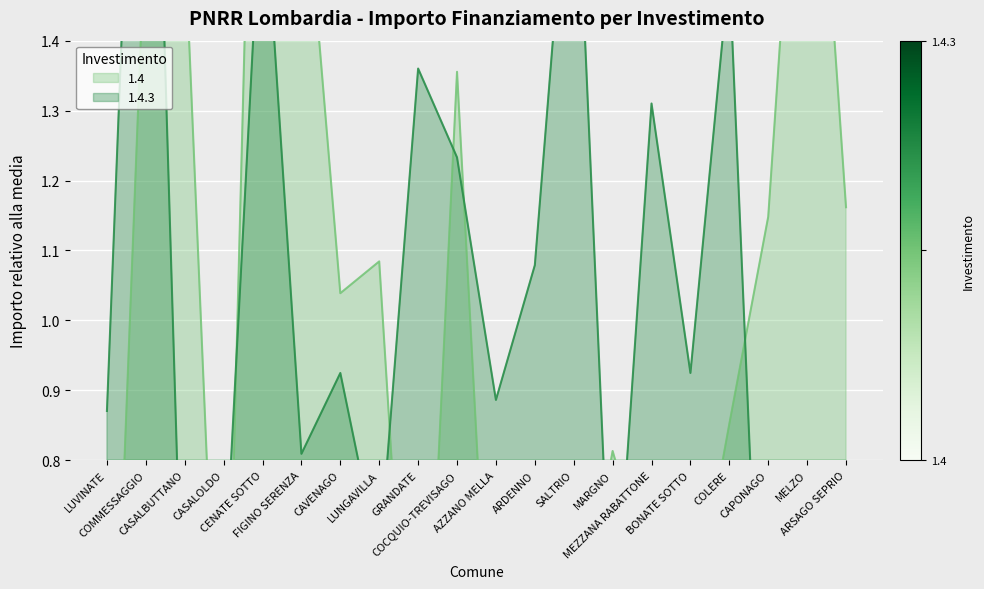

What is the highest value of the 1.4.3 series?

2.3